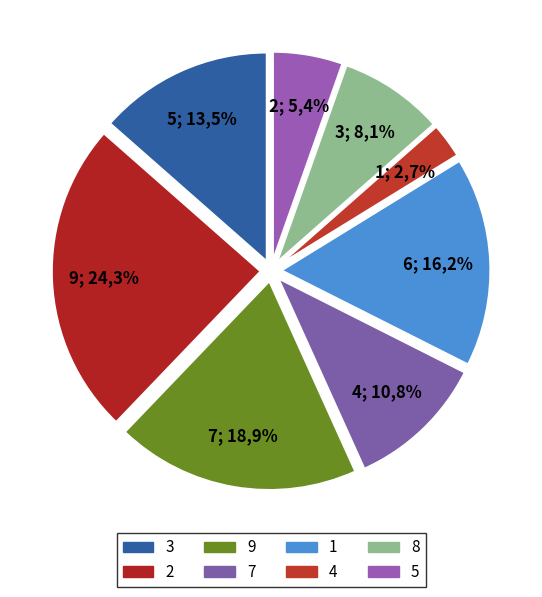

To the nearest percent, what is the average slice percentage?

11%